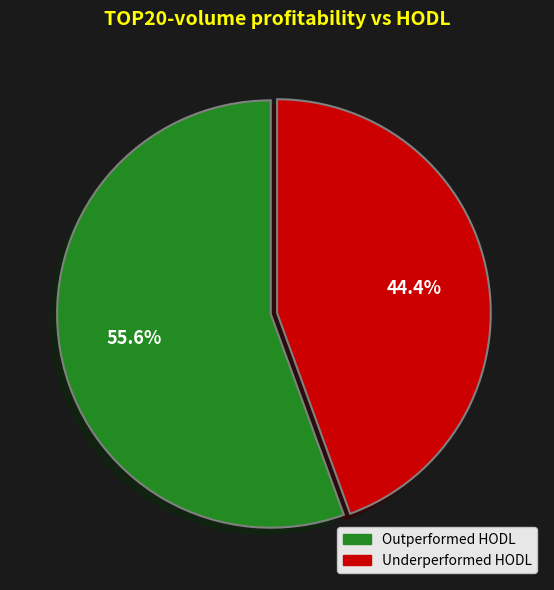

Is there a majority slice in this chart?

Yes